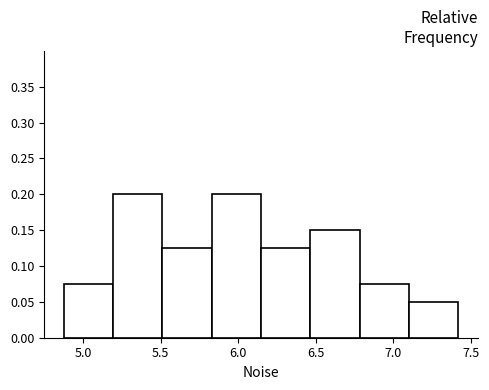

Reading left to right, list every bar in this chart as the range it spans on the x-axis followed by its height. Neither the bar edges nor the heights are printed on the chart, so give them approximately, as read against the axes.

4.90 to 5.20: 0.075
5.20 to 5.50: 0.200
5.50 to 5.85: 0.125
5.85 to 6.15: 0.200
6.15 to 6.45: 0.125
6.45 to 6.80: 0.150
6.80 to 7.10: 0.075
7.10 to 7.40: 0.050